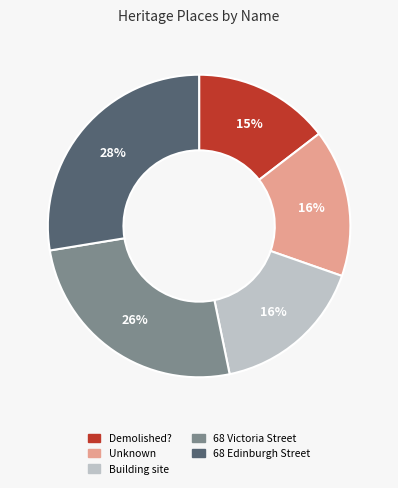

True or false: Building site accounts for 5% of the total.

False